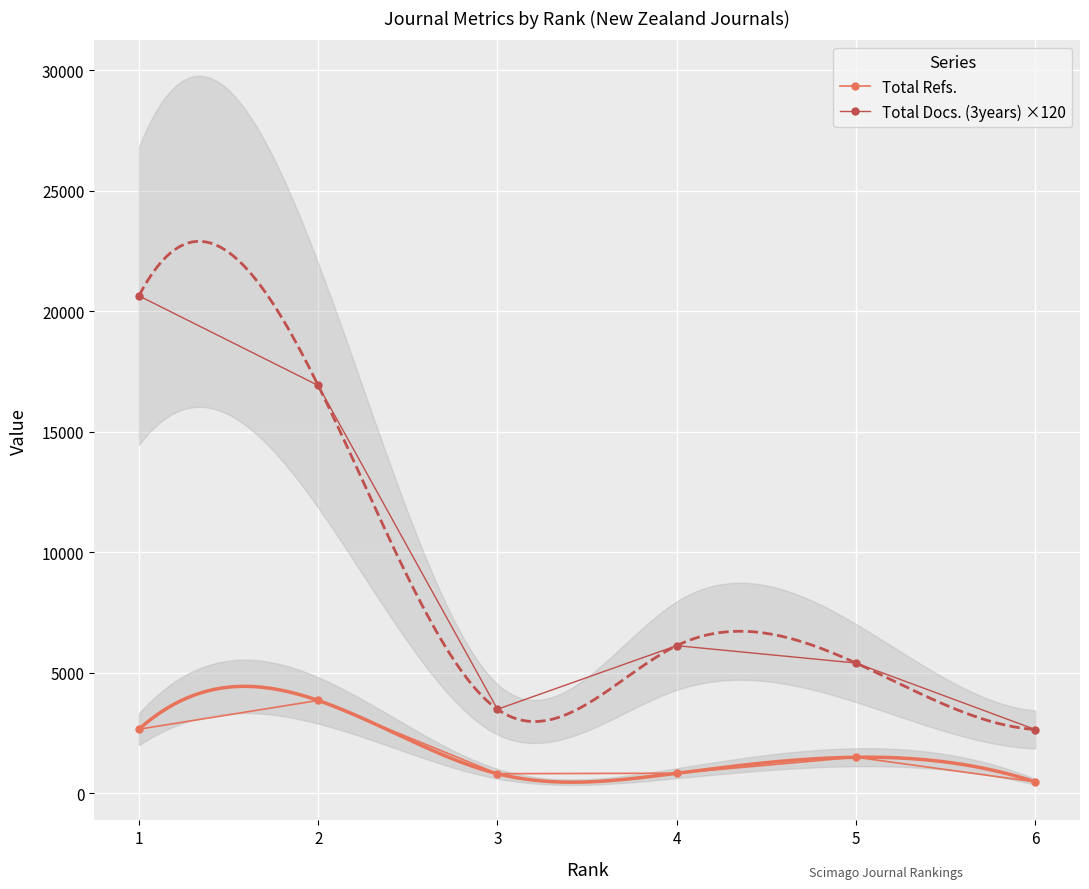

Which series has the largest total across all categories?

Total Docs. (3years) ×120